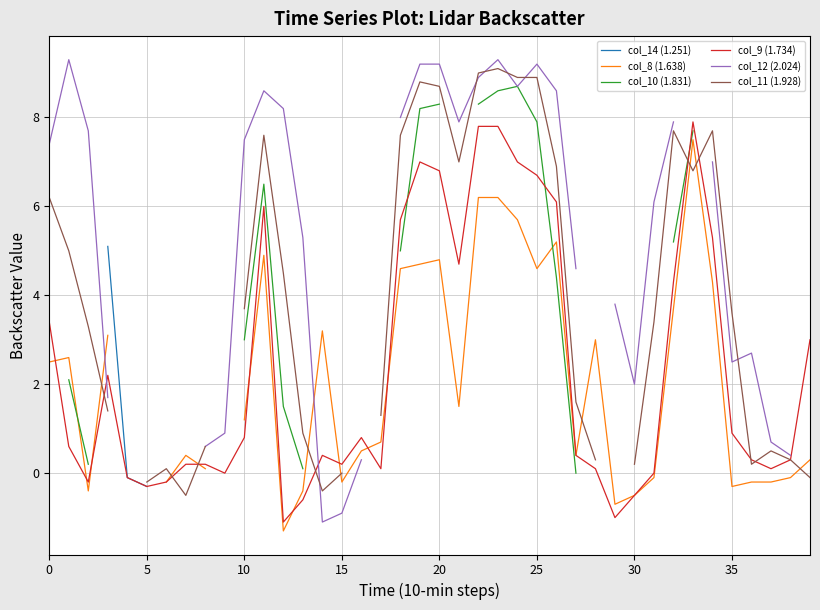

What is the value of the col_11 (1.928) point at the 32nd from the left?

3.4